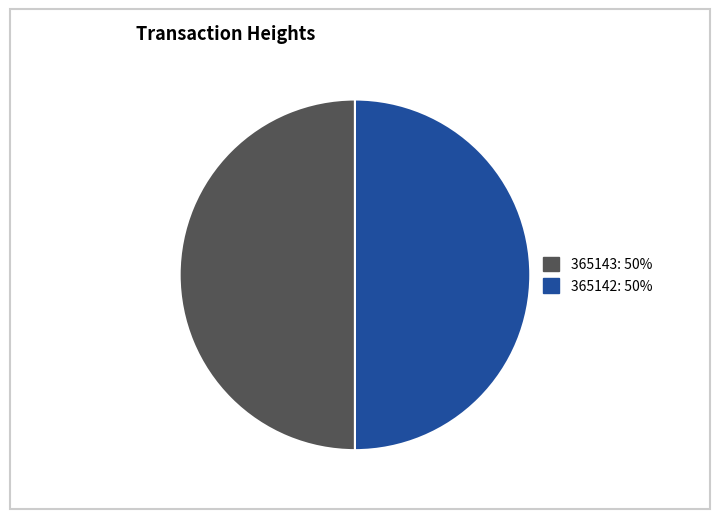

What is the ratio of the value at 365143 to the value at 365142?

1.0